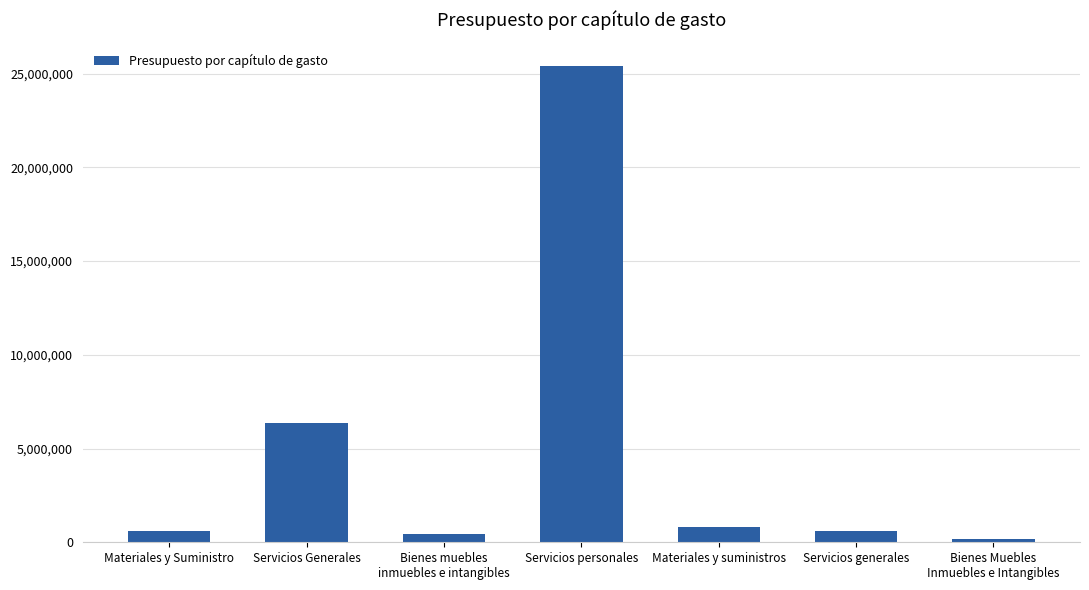

What is the difference between the values at Materiales y Suministro and Bienes Muebles
Inmuebles e Intangibles?

396470.0